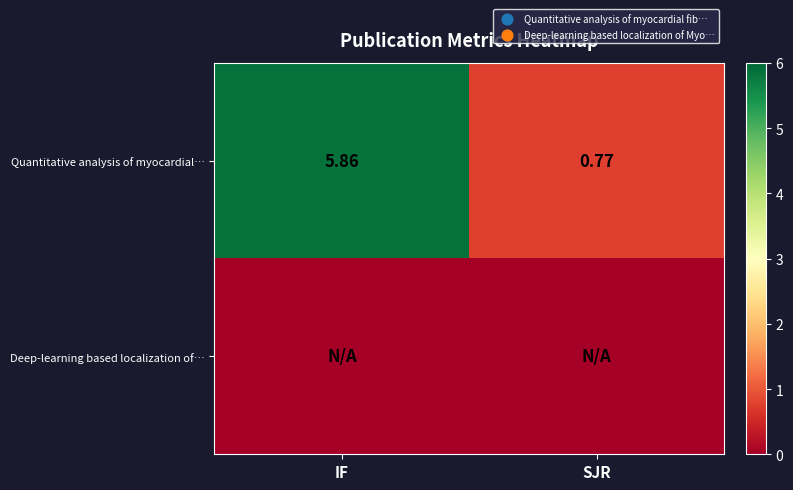

How many distinct data groups are displayed?

2